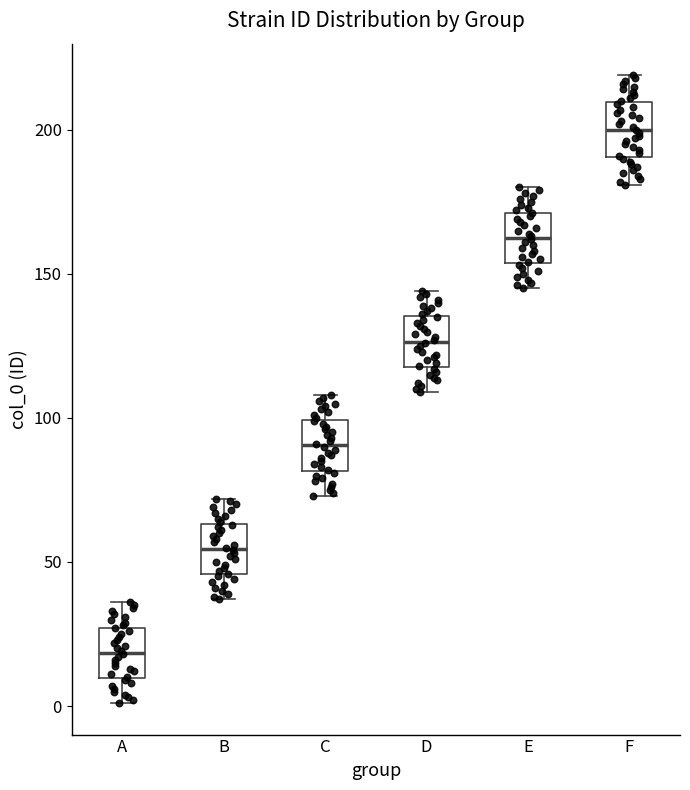

Reading left to right, read every box against the y-axis: the position of its median line, the range the box covers, and the ends of its whiskers. The values are not printed on the chart, so give them approximately, as read against the axis.

A: median 20, box 10 to 25, whiskers 0 to 35
B: median 55, box 45 to 65, whiskers 35 to 70
C: median 90, box 80 to 100, whiskers 75 to 110
D: median 125, box 120 to 135, whiskers 110 to 145
E: median 165, box 155 to 170, whiskers 145 to 180
F: median 200, box 190 to 210, whiskers 180 to 220